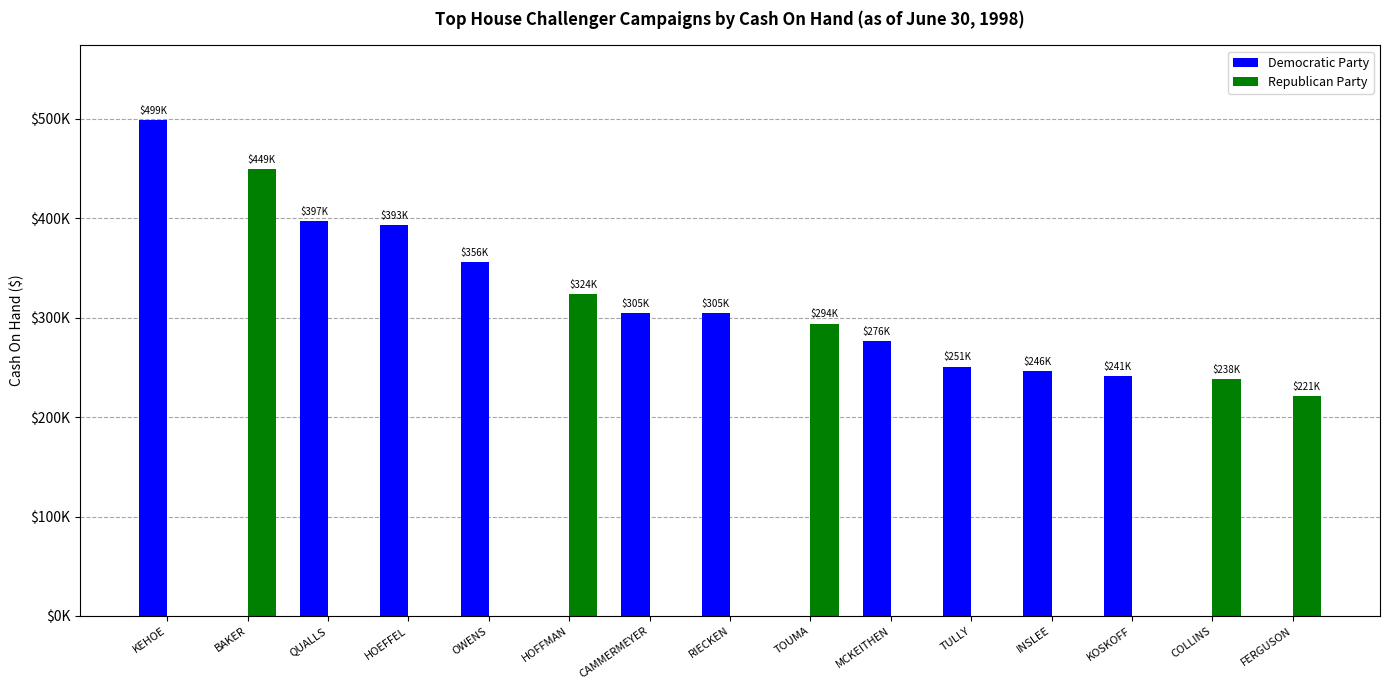

The Republican Party series shows -137972 at KEHOE. True or false?

False